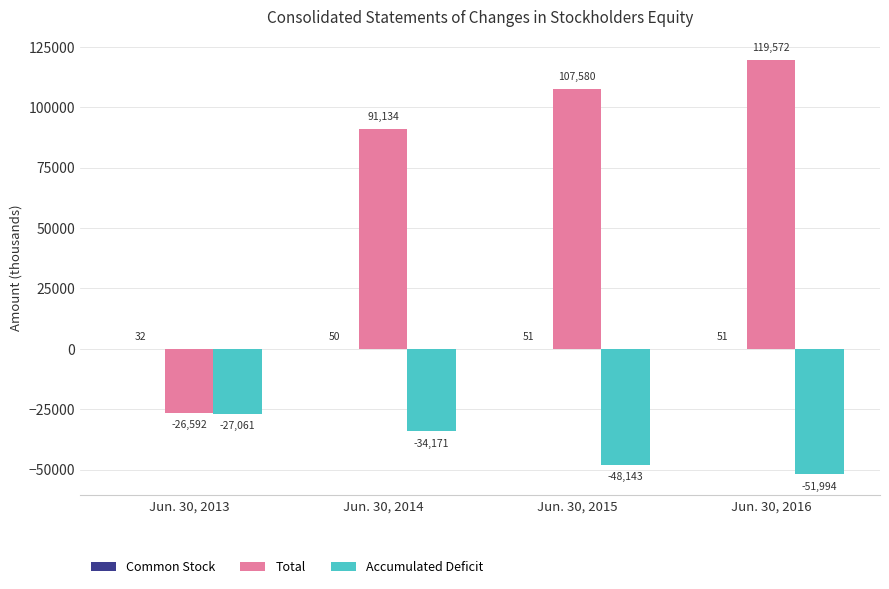

Between Jun. 30, 2014 and Jun. 30, 2016, which series saw the biggest shift?

Total